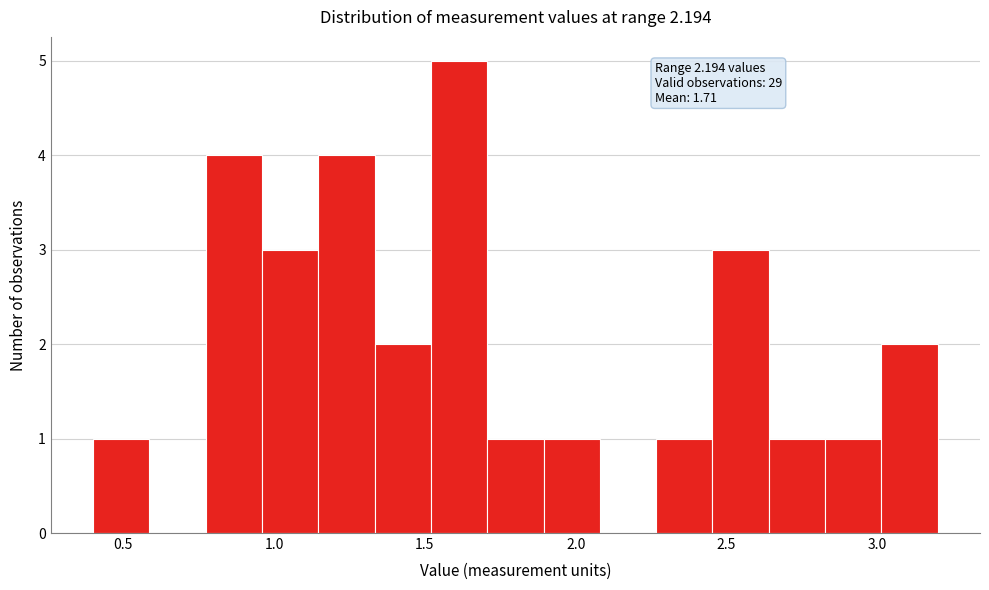

Read against the x-axis, roughly where is the centre of the tallest bar?

1.60